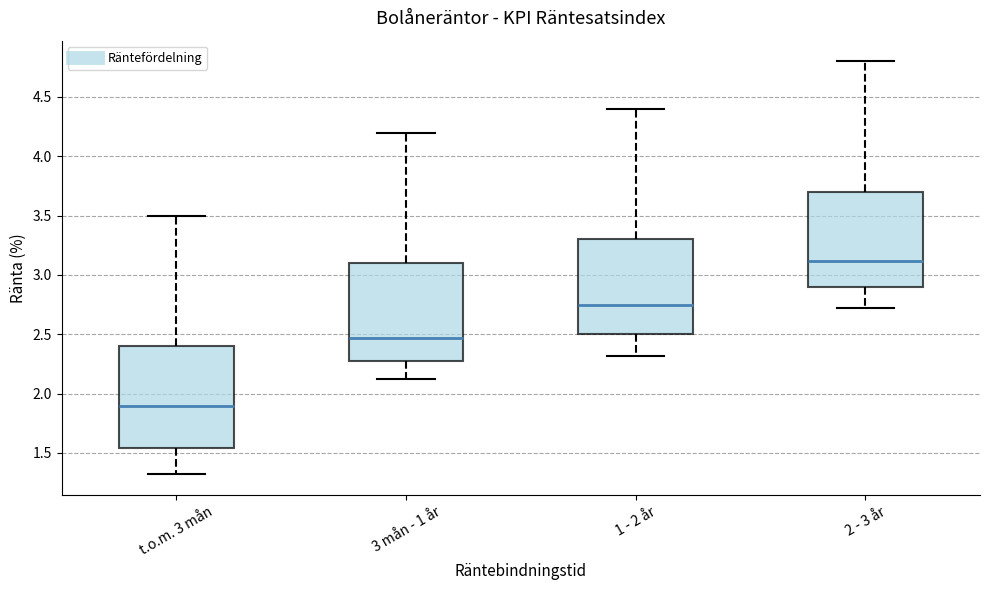

Reading left to right, transcribe this box plot: for each box, give where its median line is, the range the box spans, and where its two whiskers end, as read against the y-axis. The values are not printed on the chart, so give them approximately, as read against the axis.

t.o.m. 3 mån: median 1.90, box 1.55 to 2.40, whiskers 1.30 to 3.50
3 mån - 1 år: median 2.45, box 2.30 to 3.10, whiskers 2.10 to 4.20
1 - 2 år: median 2.75, box 2.50 to 3.30, whiskers 2.30 to 4.40
2 - 3 år: median 3.10, box 2.90 to 3.70, whiskers 2.70 to 4.80